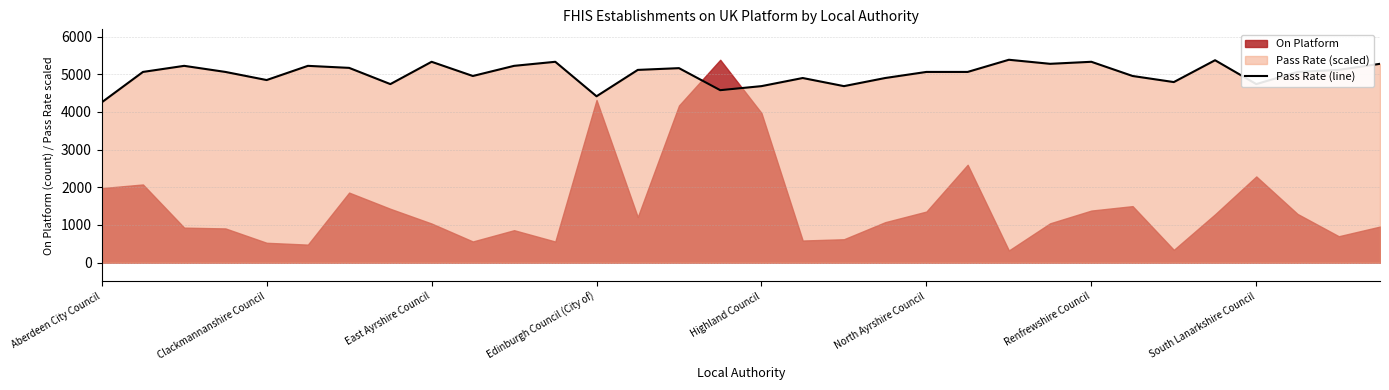

Is it true that Pass Rate (line) equals 2810.2 at Clackmannanshire Council?

False